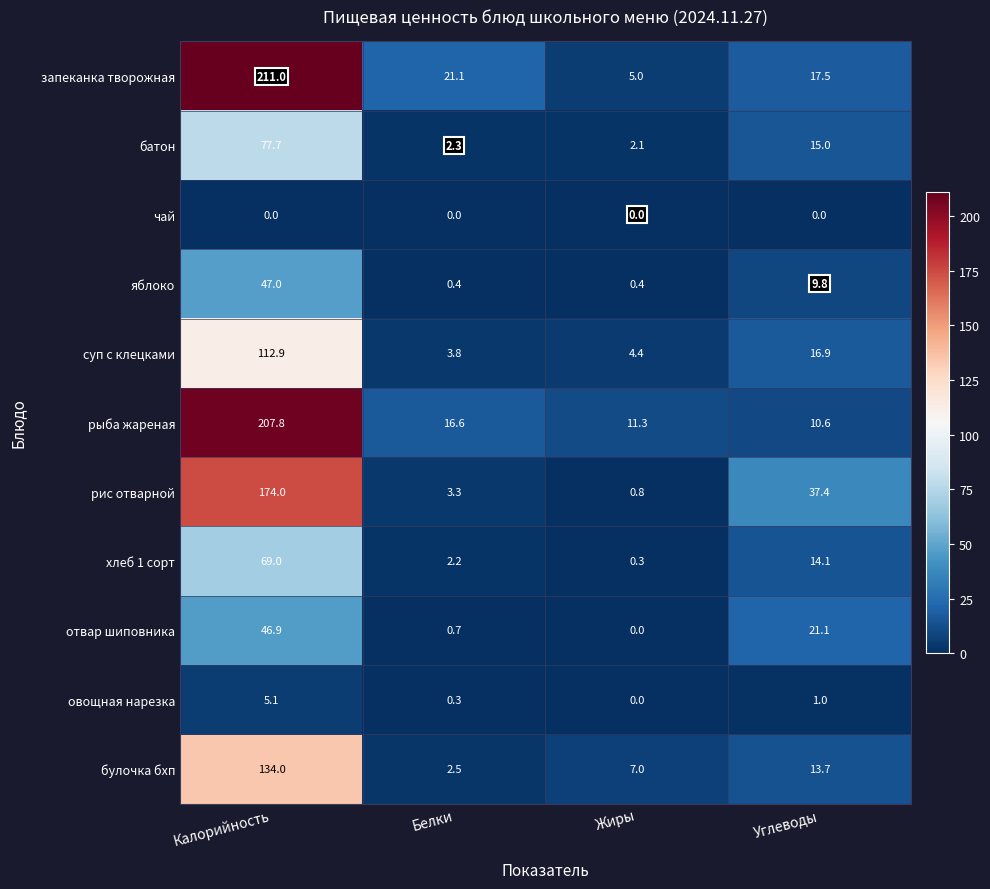

Between Белки and Жиры, which series saw the biggest shift?

запеканка творожная